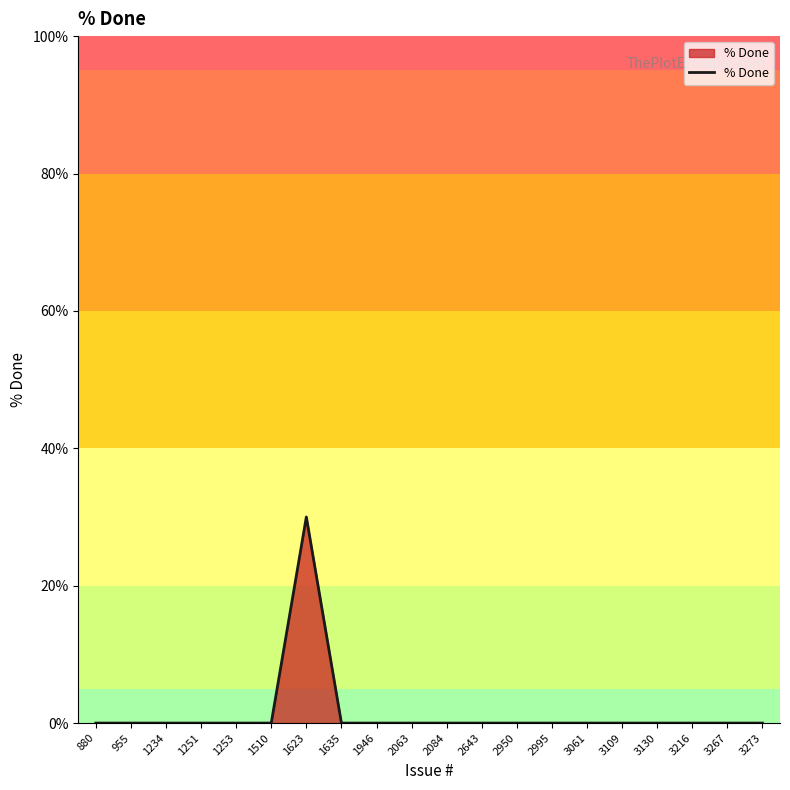

What is the difference between the maximum and minimum values?

30